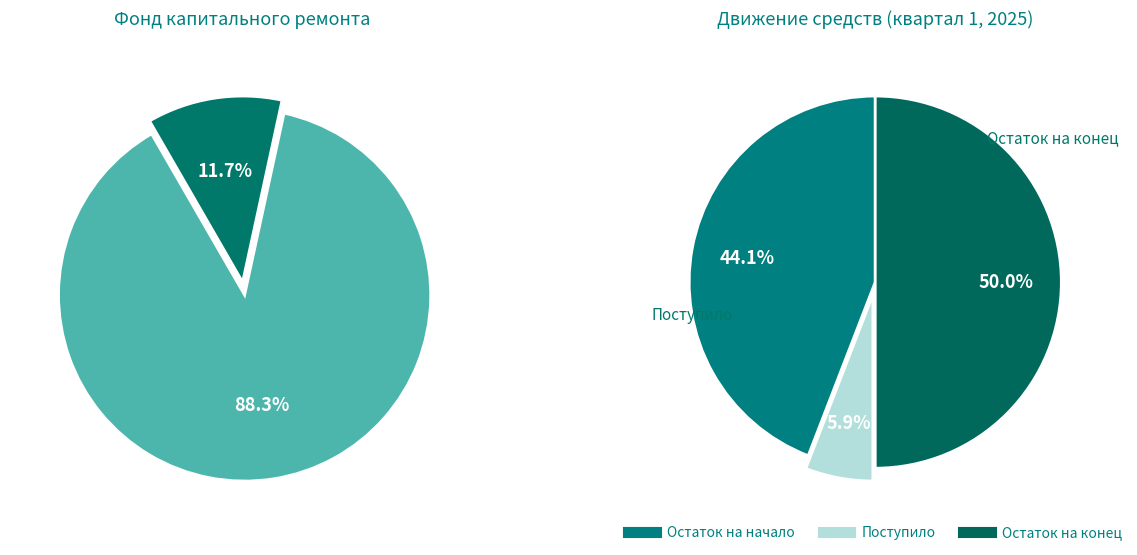

To the nearest percent, what is the difference between the Использовано в периоде and Поступило в периоде slice percentages?

6%